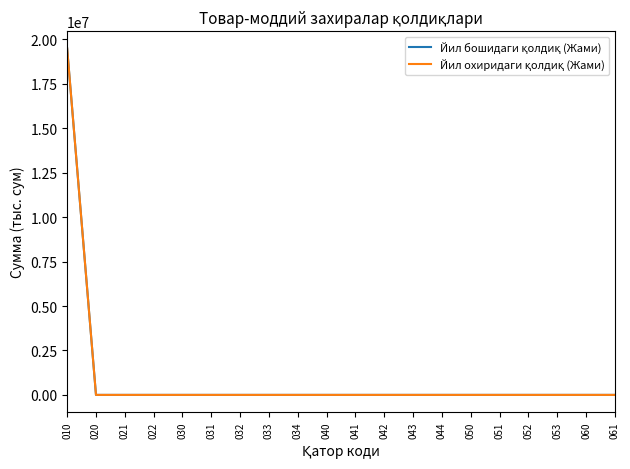

True or false: Йил охиридаги қолдиқ (Жами) and Йил бошидаги қолдиқ (Жами) cross at least once.

False